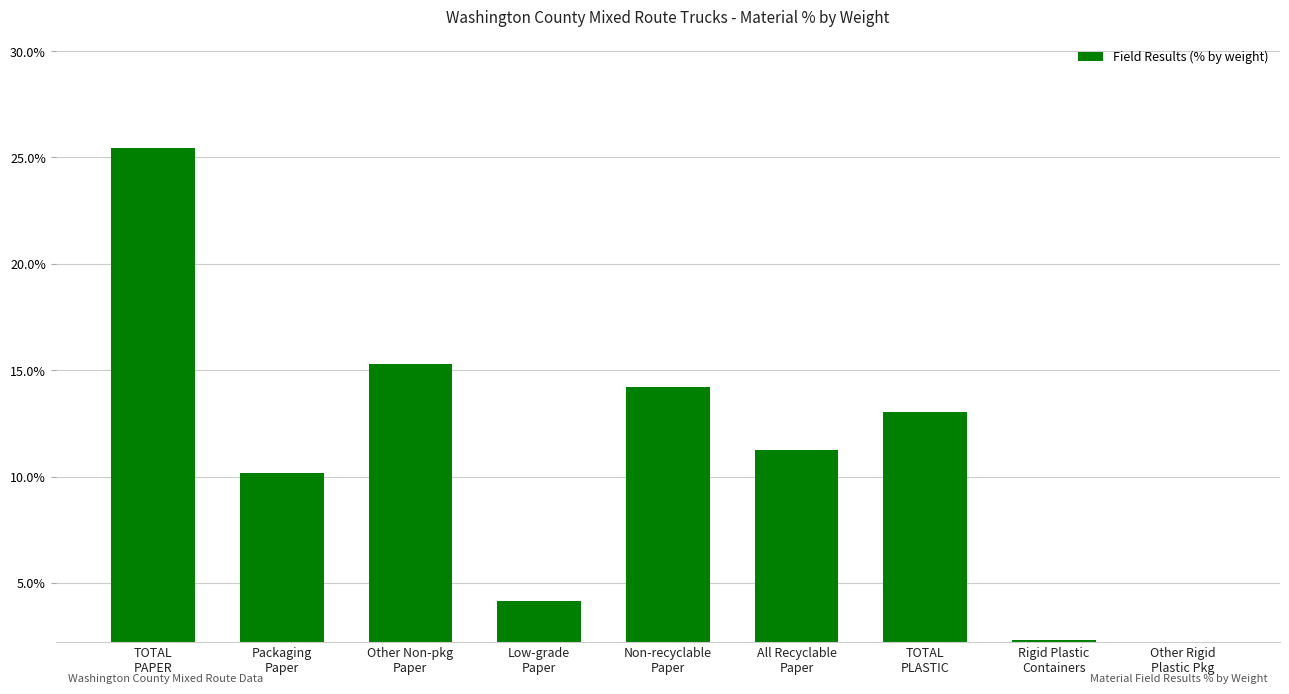

At which label is the value closest to 0?

Other Rigid
Plastic Pkg